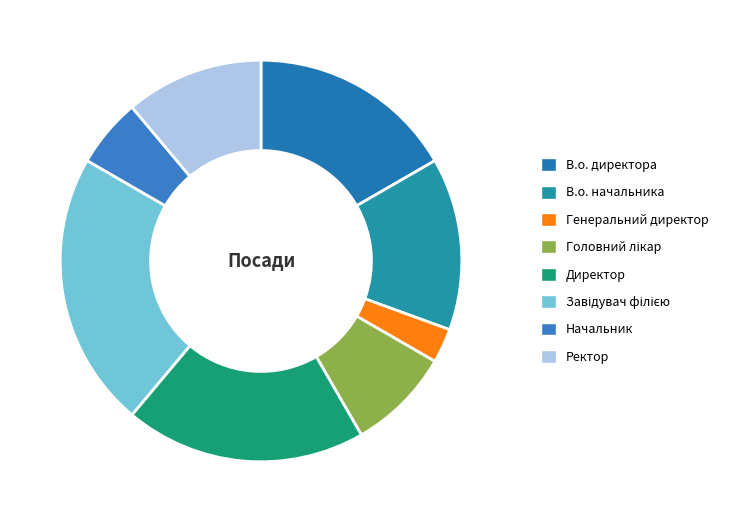

Does Головний лікар represent more than half of the total?

No